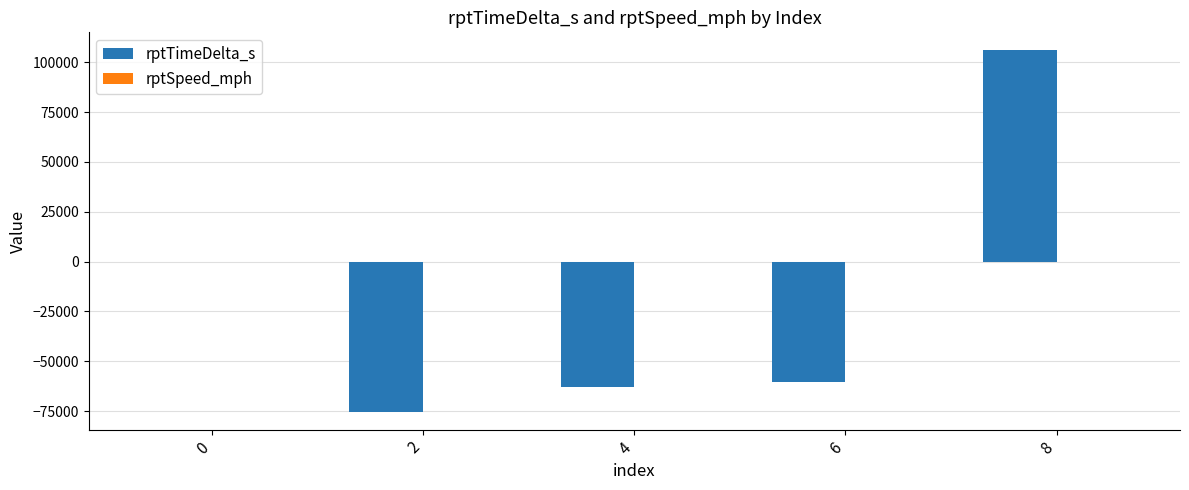

At which category is the sum across all series the highest?

8